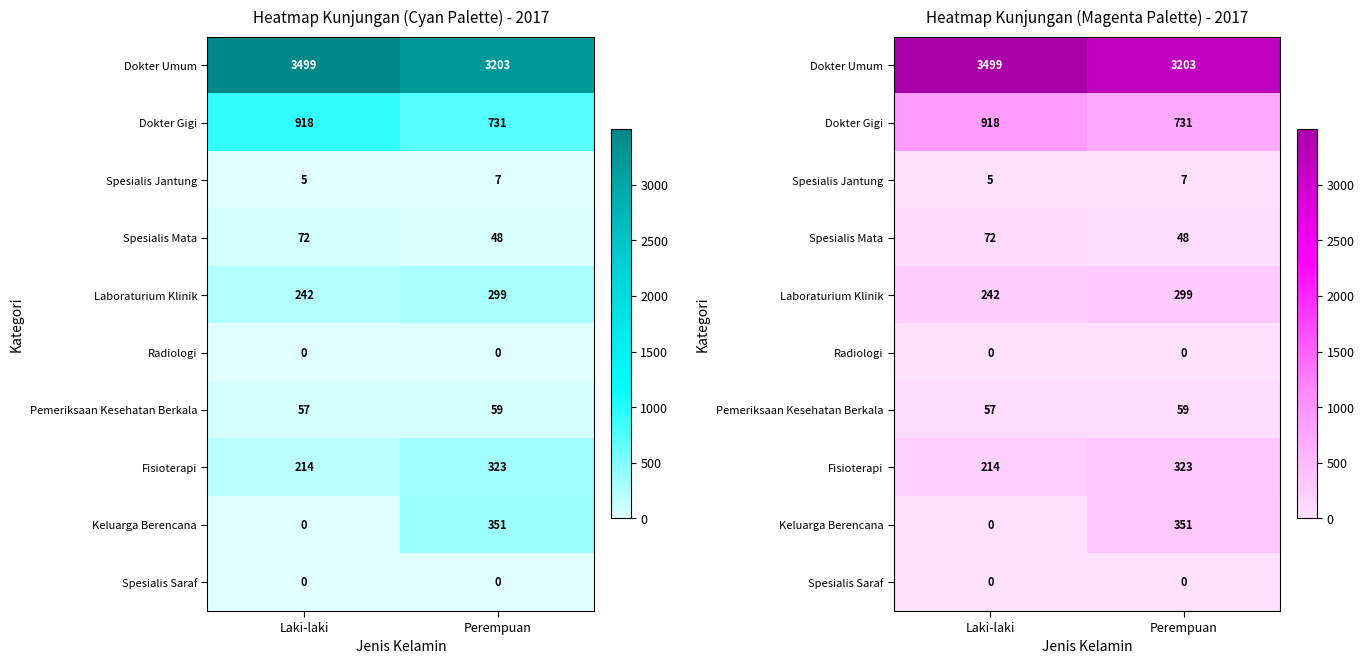

Which series changed the most between Laki-laki and Perempuan?

Keluarga Berencana